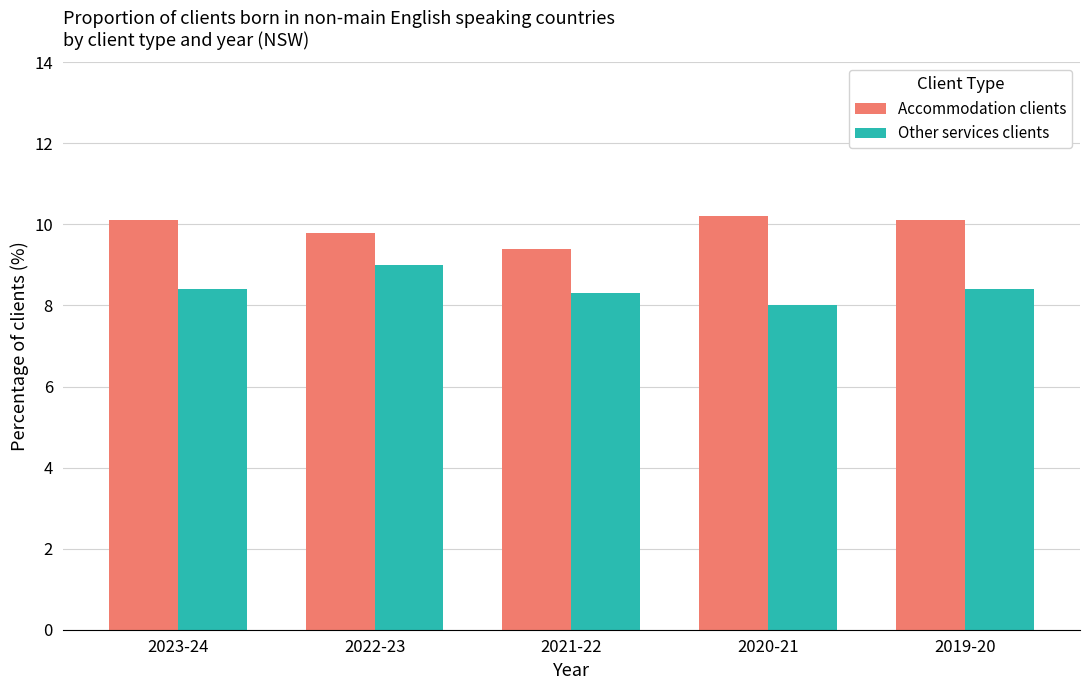

What is the value of the Other services clients bar at the 5th from the left?

8.4